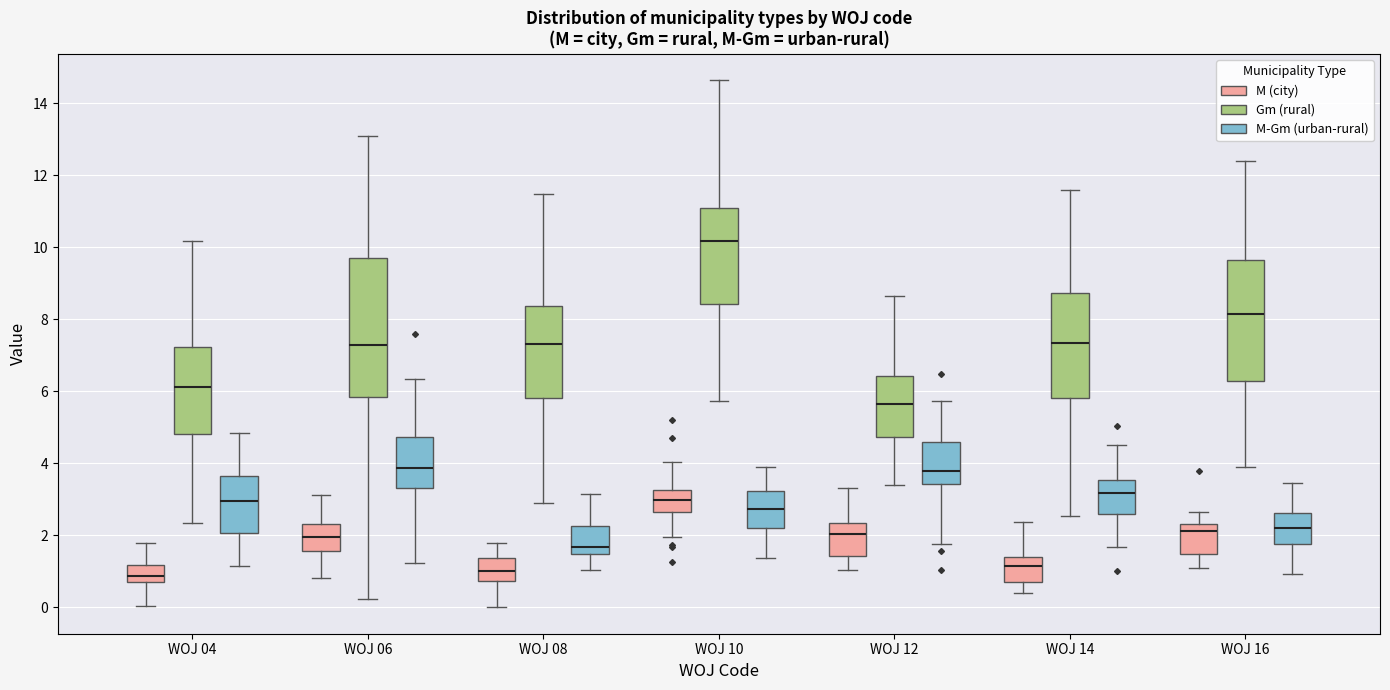

Reading left to right, read every box against the y-axis: the position of its median line, the range the box covers, and the ends of its whiskers. The values are not printed on the chart, so give them approximately, as read against the axis.

WOJ 04 (M (city)): median 0.8 (inside the box), box 0.8 to 1.2, whiskers 0.0 to 1.8
WOJ 04 (Gm (rural)): median 6.2, box 4.8 to 7.2, whiskers 2.4 to 10.2
WOJ 04 (M-Gm (urban-rural)): median 3.0, box 2.0 to 3.6, whiskers 1.2 to 4.8
WOJ 06 (M (city)): median 2.0, box 1.6 to 2.4, whiskers 0.8 to 3.2
WOJ 06 (Gm (rural)): median 7.2, box 5.8 to 9.6, whiskers 0.2 to 13.0
WOJ 06 (M-Gm (urban-rural)): median 3.8, box 3.4 to 4.8, whiskers 1.2 to 6.4
WOJ 08 (M (city)): median 1.0, box 0.8 to 1.4, whiskers 0.0 to 1.8
WOJ 08 (Gm (rural)): median 7.4, box 5.8 to 8.4, whiskers 3.0 to 11.4
WOJ 08 (M-Gm (urban-rural)): median 1.6, box 1.4 to 2.2, whiskers 1.0 to 3.2
WOJ 10 (M (city)): median 3.0, box 2.6 to 3.2, whiskers 2.0 to 4.0
WOJ 10 (Gm (rural)): median 10.2, box 8.4 to 11.2, whiskers 5.8 to 14.6
WOJ 10 (M-Gm (urban-rural)): median 2.8, box 2.2 to 3.2, whiskers 1.4 to 4.0
WOJ 12 (M (city)): median 2.0, box 1.4 to 2.4, whiskers 1.0 to 3.4
WOJ 12 (Gm (rural)): median 5.6, box 4.8 to 6.4, whiskers 3.4 to 8.6
WOJ 12 (M-Gm (urban-rural)): median 3.8, box 3.4 to 4.6, whiskers 1.8 to 5.8
WOJ 14 (M (city)): median 1.2, box 0.8 to 1.4, whiskers 0.4 to 2.4
WOJ 14 (Gm (rural)): median 7.4, box 5.8 to 8.8, whiskers 2.6 to 11.6
WOJ 14 (M-Gm (urban-rural)): median 3.2, box 2.6 to 3.6, whiskers 1.6 to 4.6
WOJ 16 (M (city)): median 2.2, box 1.4 to 2.4, whiskers 1.0 to 2.6
WOJ 16 (Gm (rural)): median 8.2, box 6.2 to 9.6, whiskers 3.8 to 12.4
WOJ 16 (M-Gm (urban-rural)): median 2.2, box 1.8 to 2.6, whiskers 1.0 to 3.4